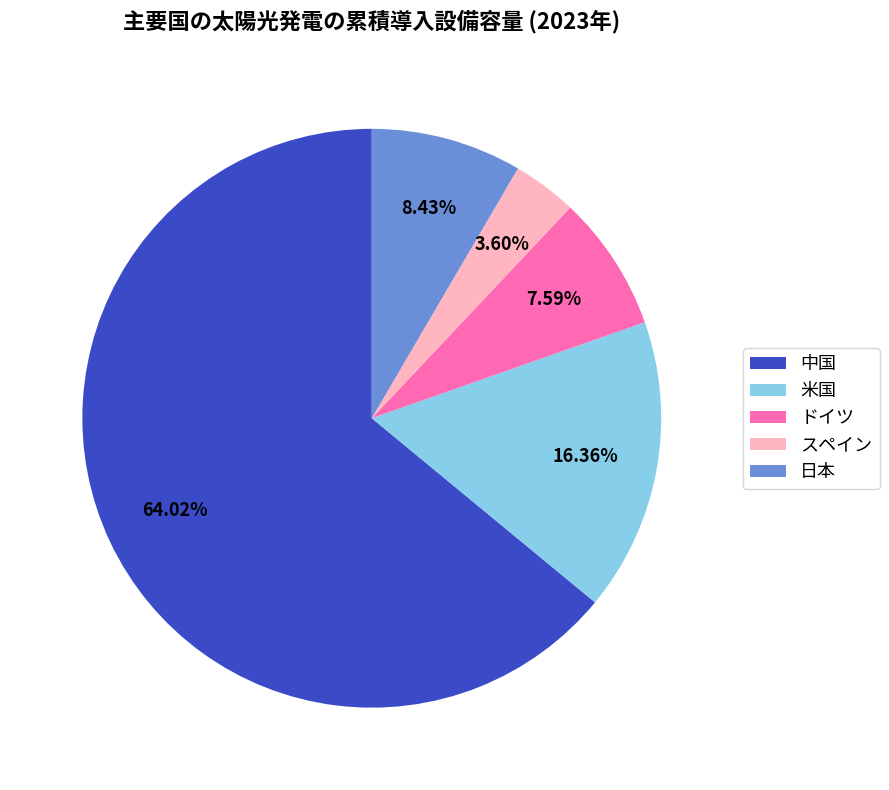

What portion of the pie excludes スペイン?

96.4%